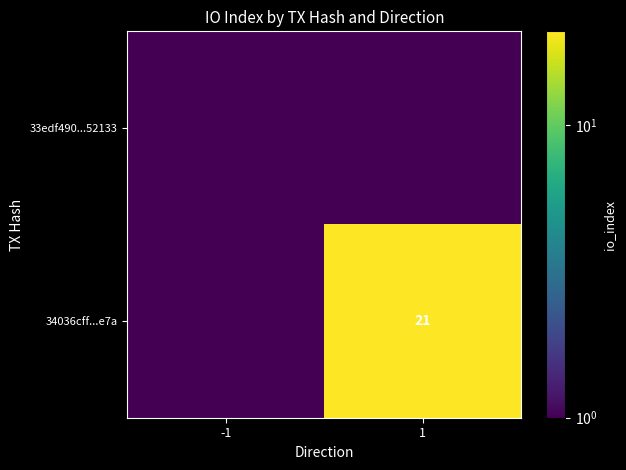

The 34036cff...e7a series shows 37.6 at 1. True or false?

False